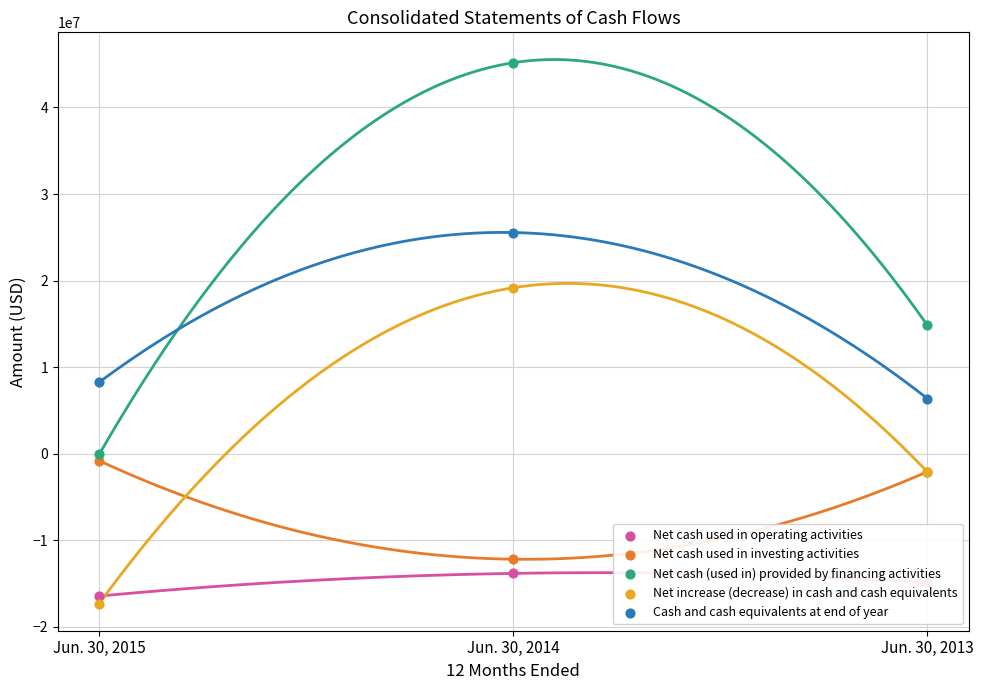

What are all the series names shown in the legend?

Net cash used in operating activities, Net cash used in investing activities, Net cash (used in) provided by financing activities, Net increase (decrease) in cash and cash equivalents, Cash and cash equivalents at end of year